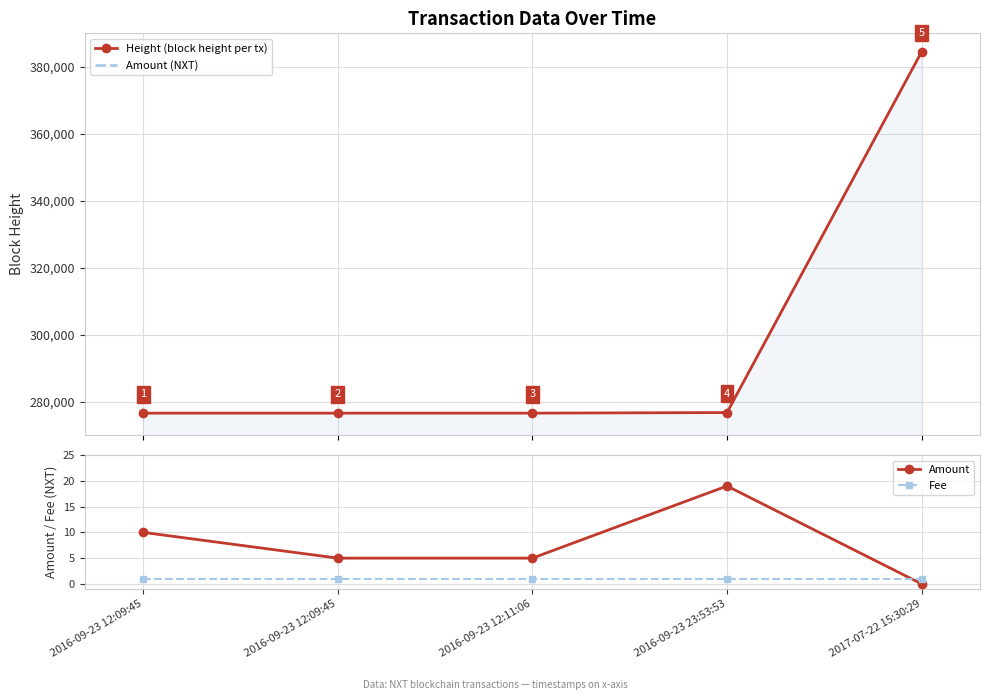

True or false: Fee has a value of 1 at 2016-09-23 12:09:45.

False